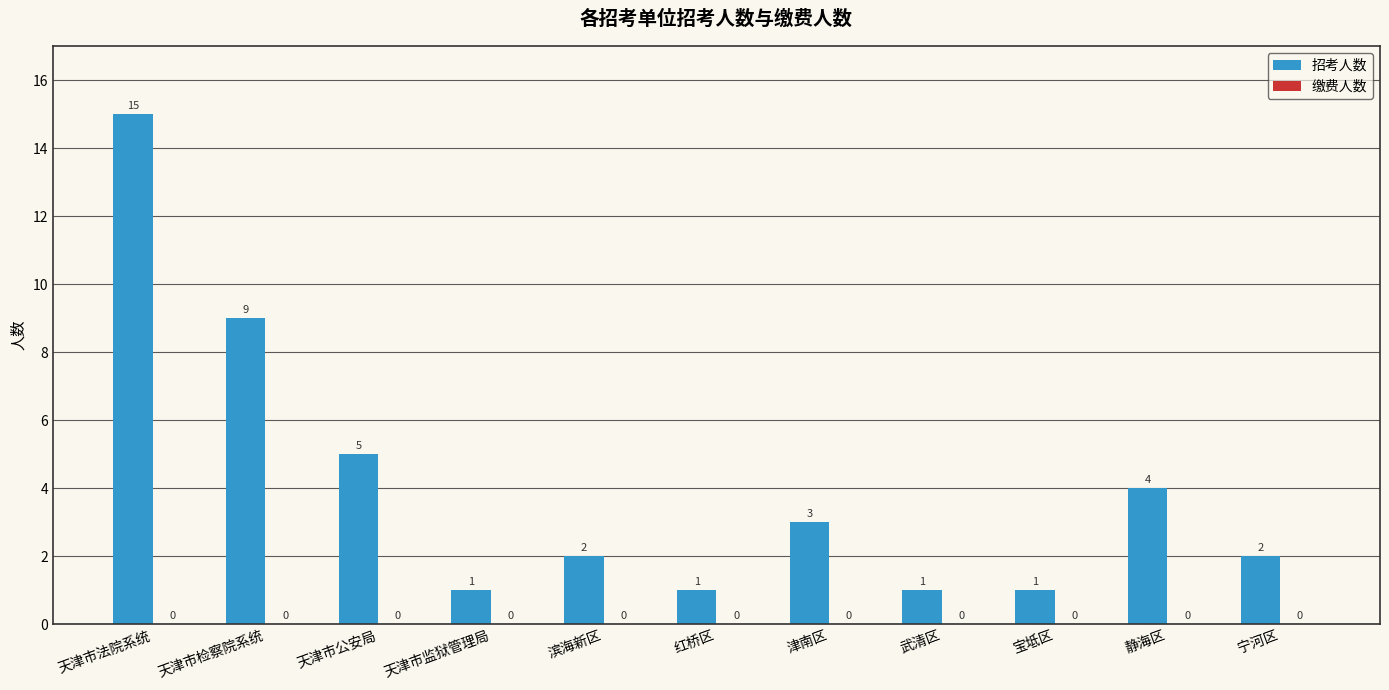

Which label corresponds to the largest value in the chart?

天津市法院系统